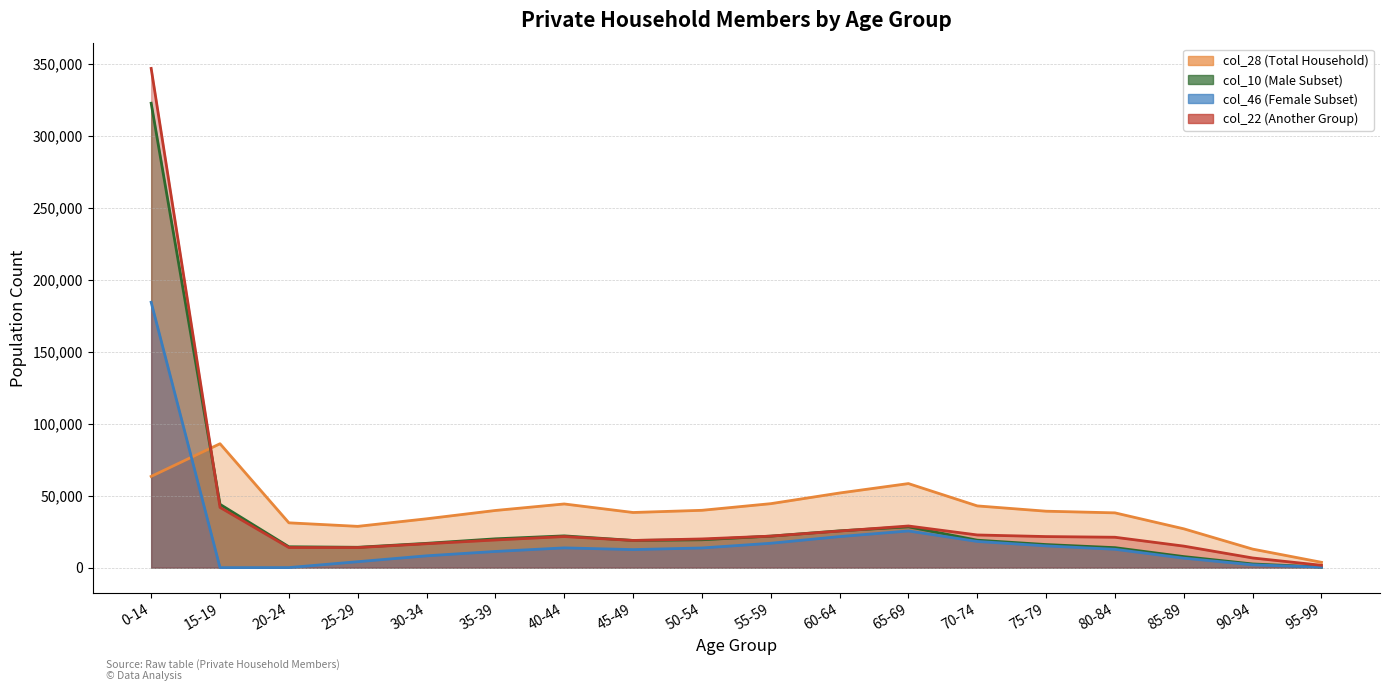

True or false: col_46 and col_28 intersect in this chart.

True